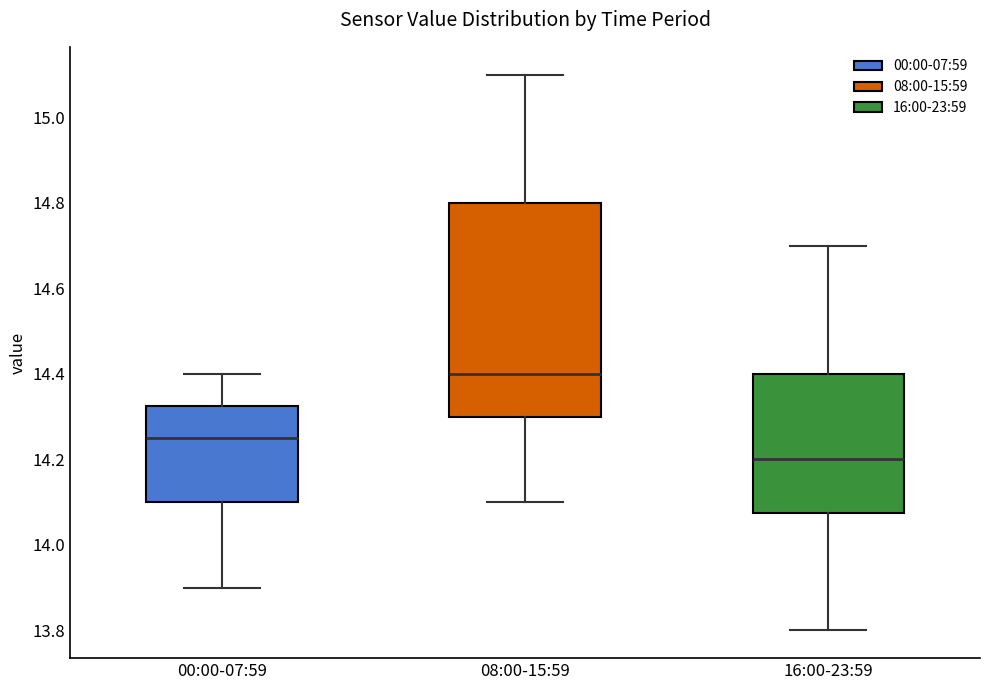

Reading left to right, read every box against the y-axis: the position of its median line, the range the box covers, and the ends of its whiskers. The values are not printed on the chart, so give them approximately, as read against the axis.

00:00-07:59: median 14.26, box 14.10 to 14.32, whiskers 13.90 to 14.40
08:00-15:59: median 14.40, box 14.30 to 14.80, whiskers 14.10 to 15.10
16:00-23:59: median 14.20, box 14.08 to 14.40, whiskers 13.80 to 14.70